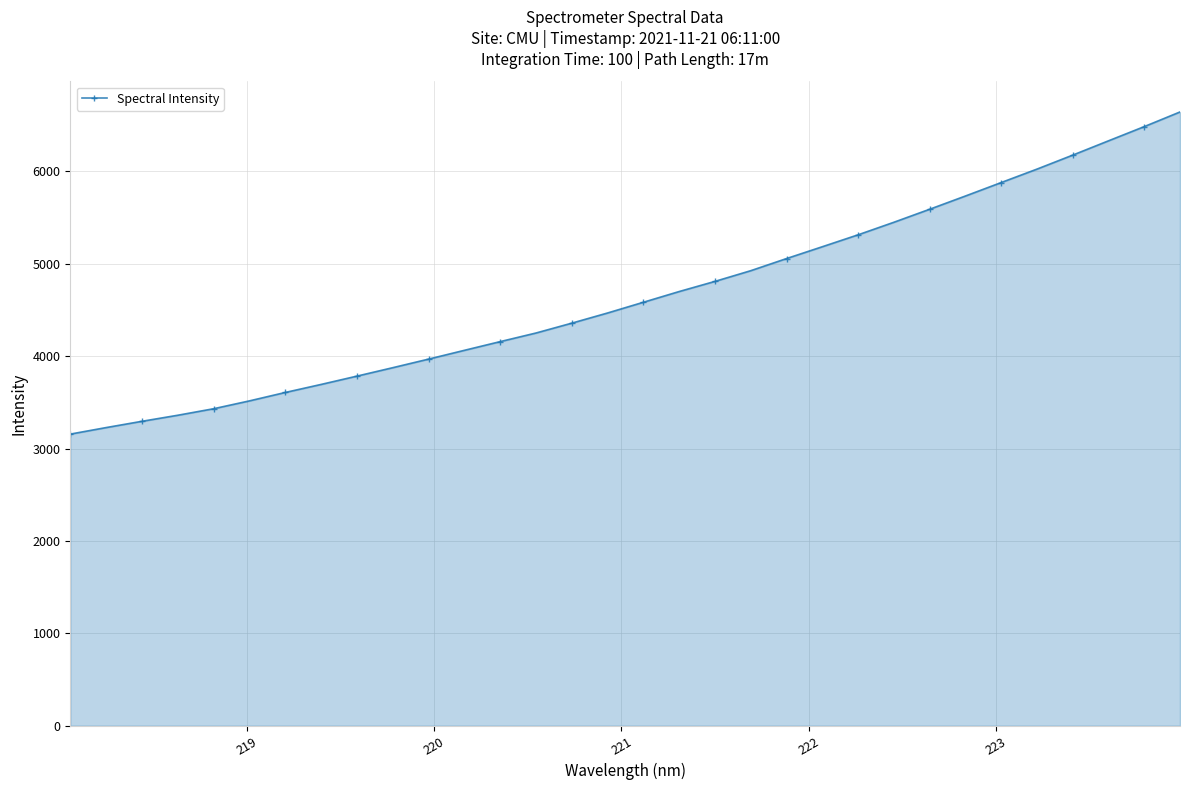

What is the minimum value shown in the chart?

3156.0